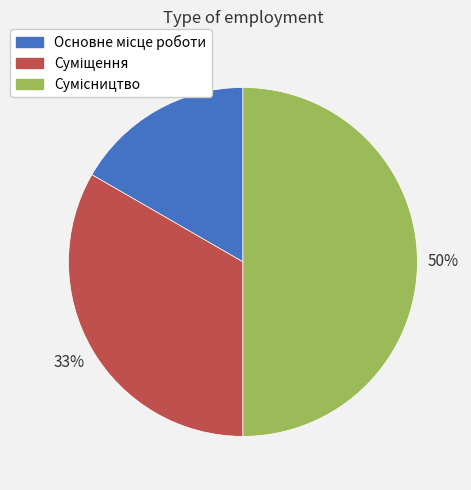

To the nearest percent, what is the difference between the largest and smallest slice percentages?

33%